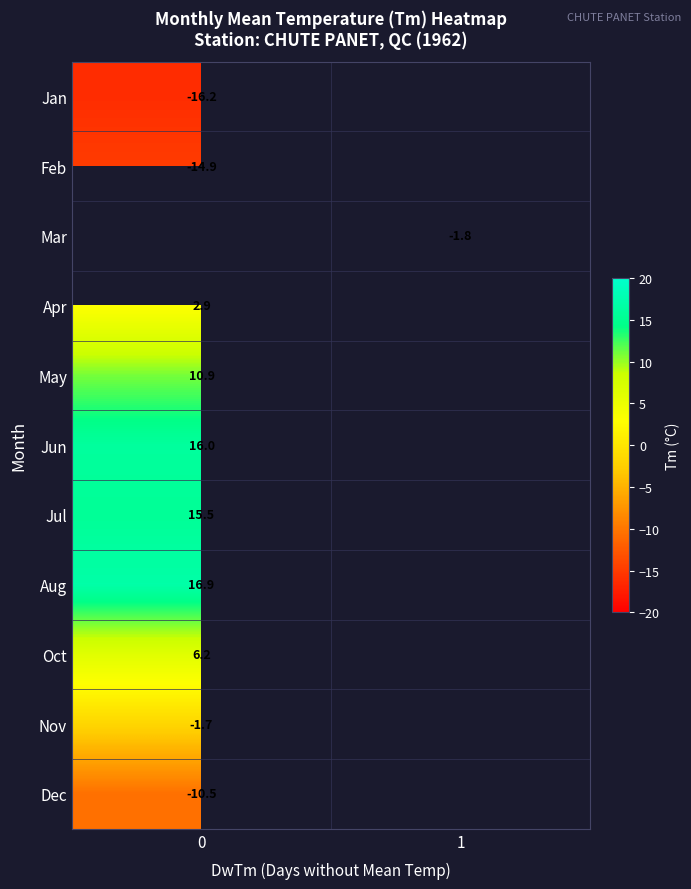

How many categories are shown in the chart?

2